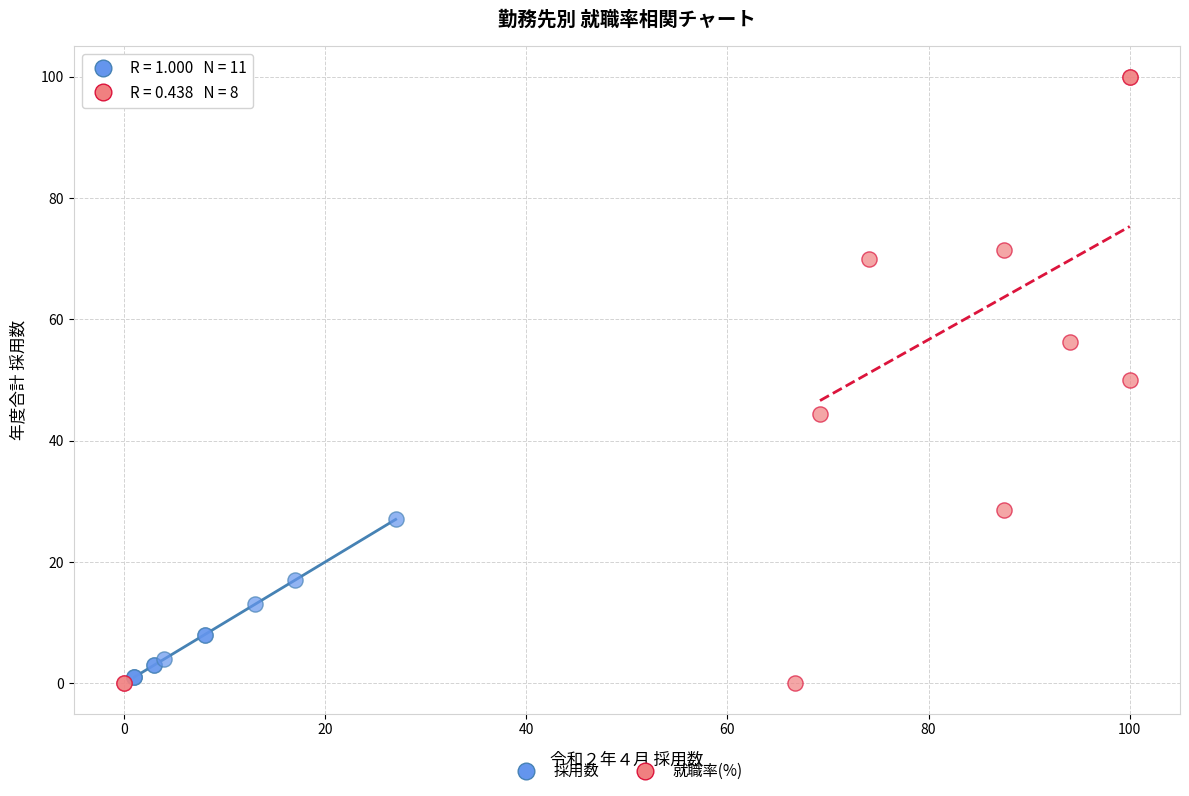

Which series contains the lowest Y value?

就職率(%)